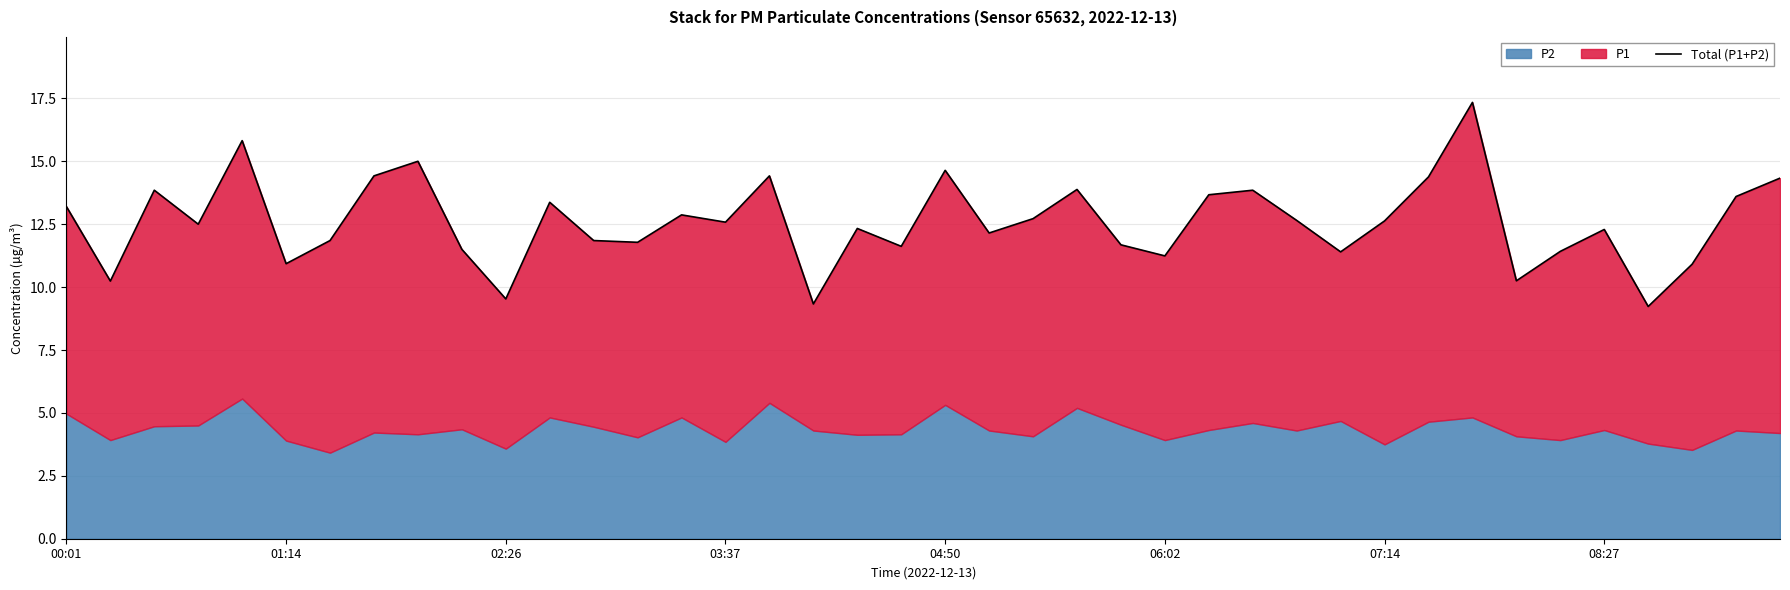

What position from the right is 9?

31